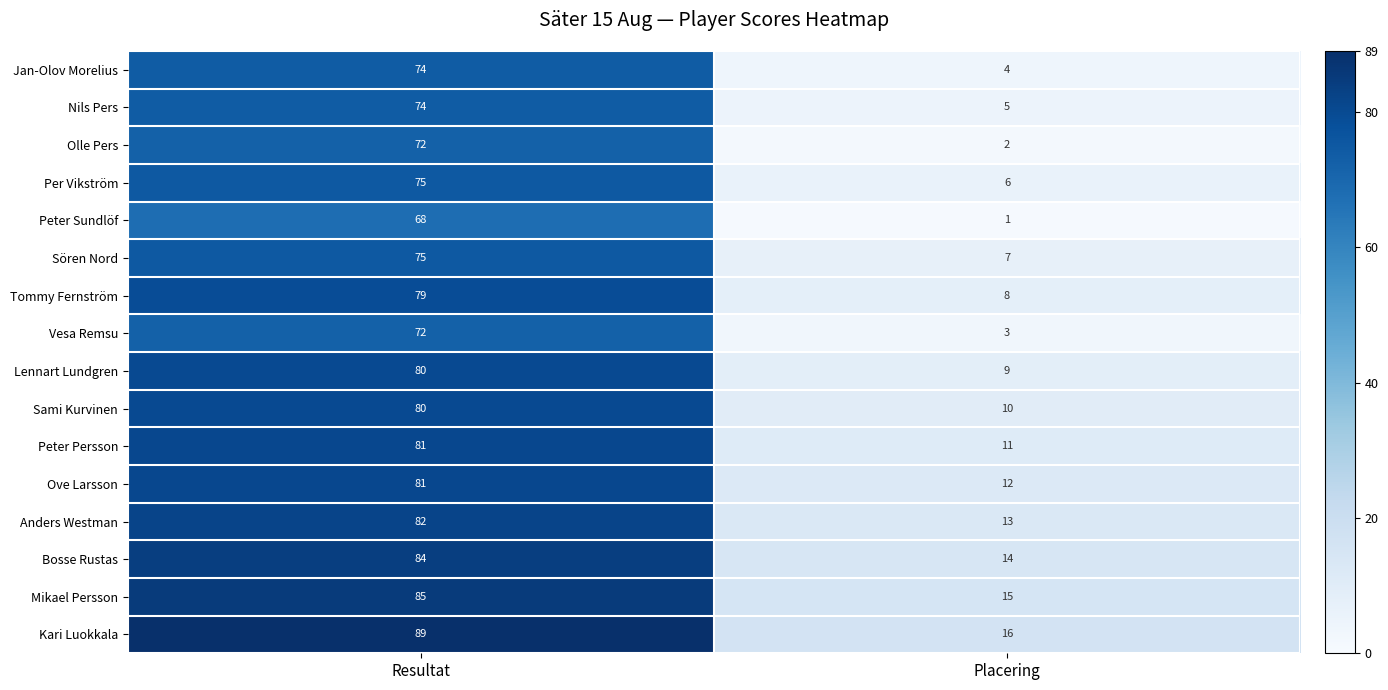

True or false: Kari Luokkala has a value of 16 at Placering.

True